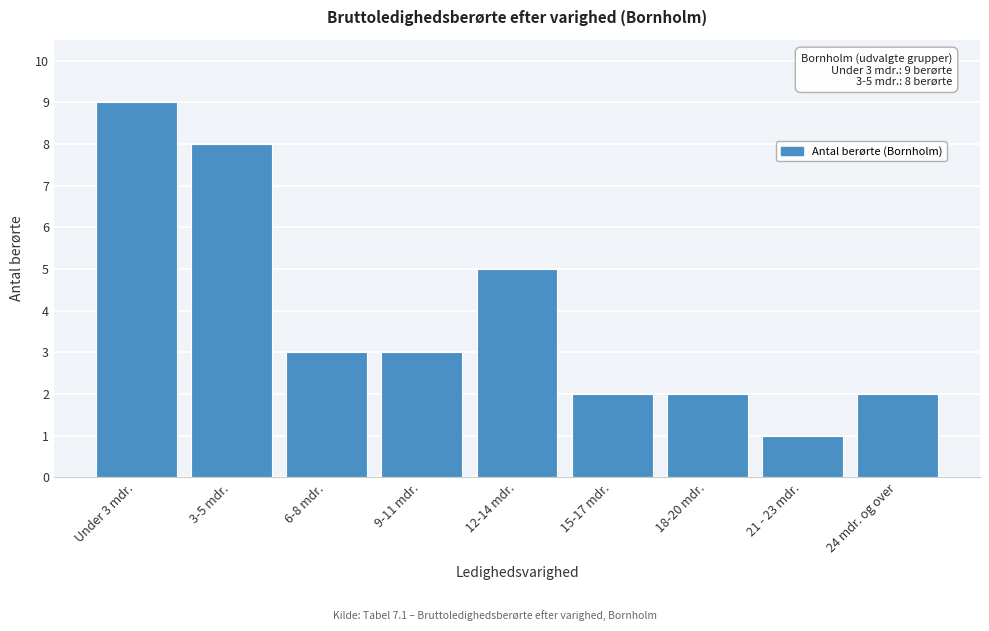

Reading left to right, transcribe all the data shown in this chart.

9	8	3	3	5	2	2	1	2